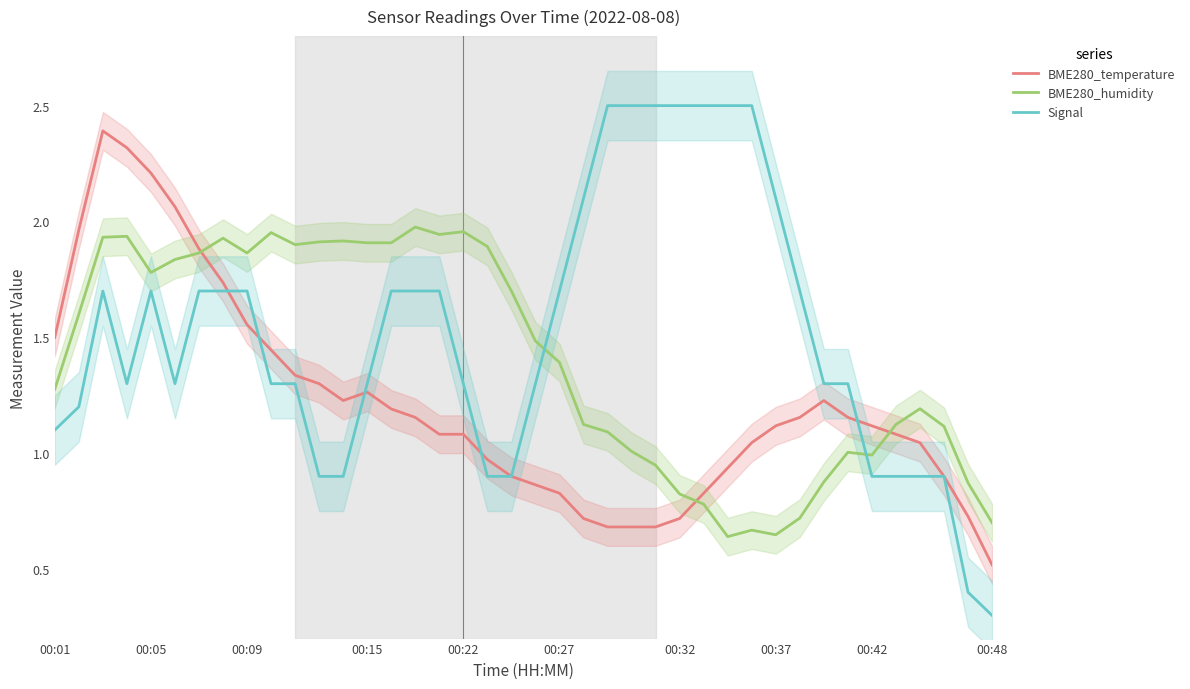

Does the chart display data point markers on the line(s)?

No